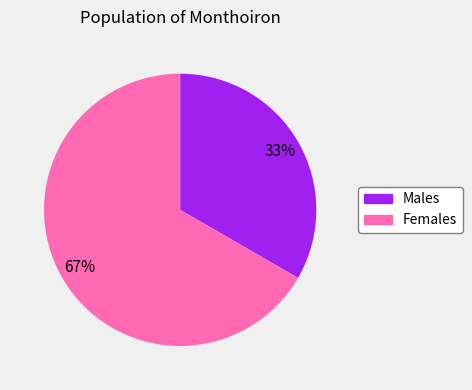

To the nearest percent, what is the average slice percentage?

50%